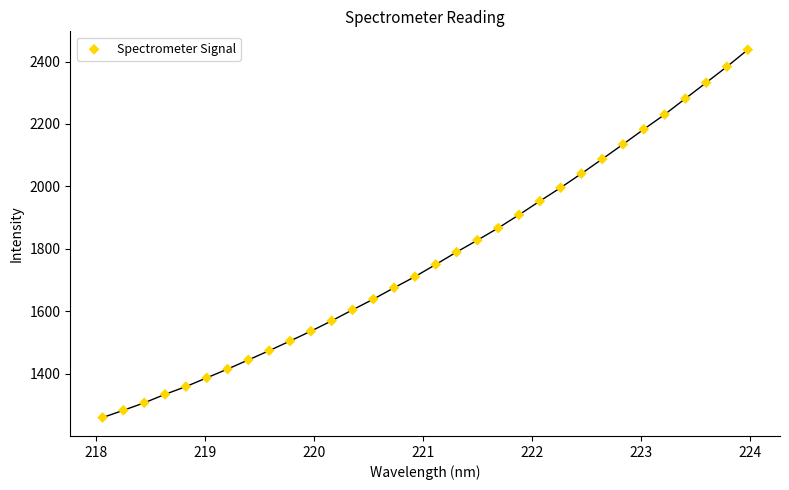

What is the range of Y values (max minus min)?

1178.7